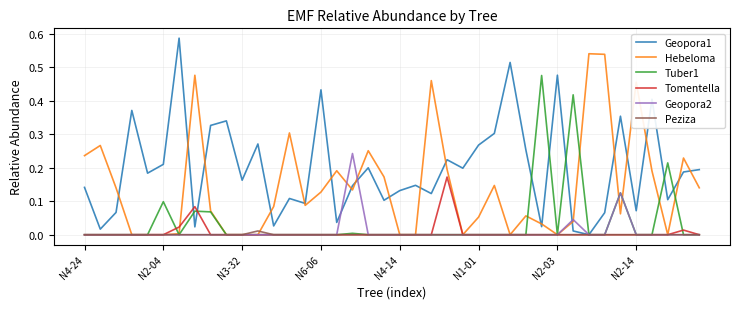

Which series has the largest total across all categories?

Geopora1